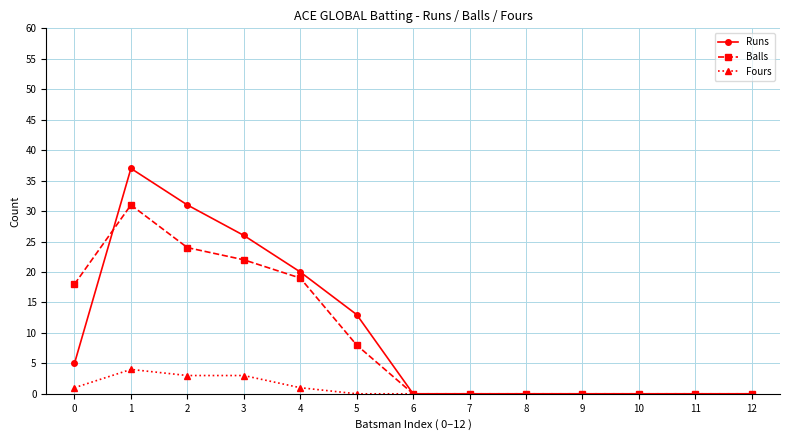

What is the highest value of the Runs series?

37